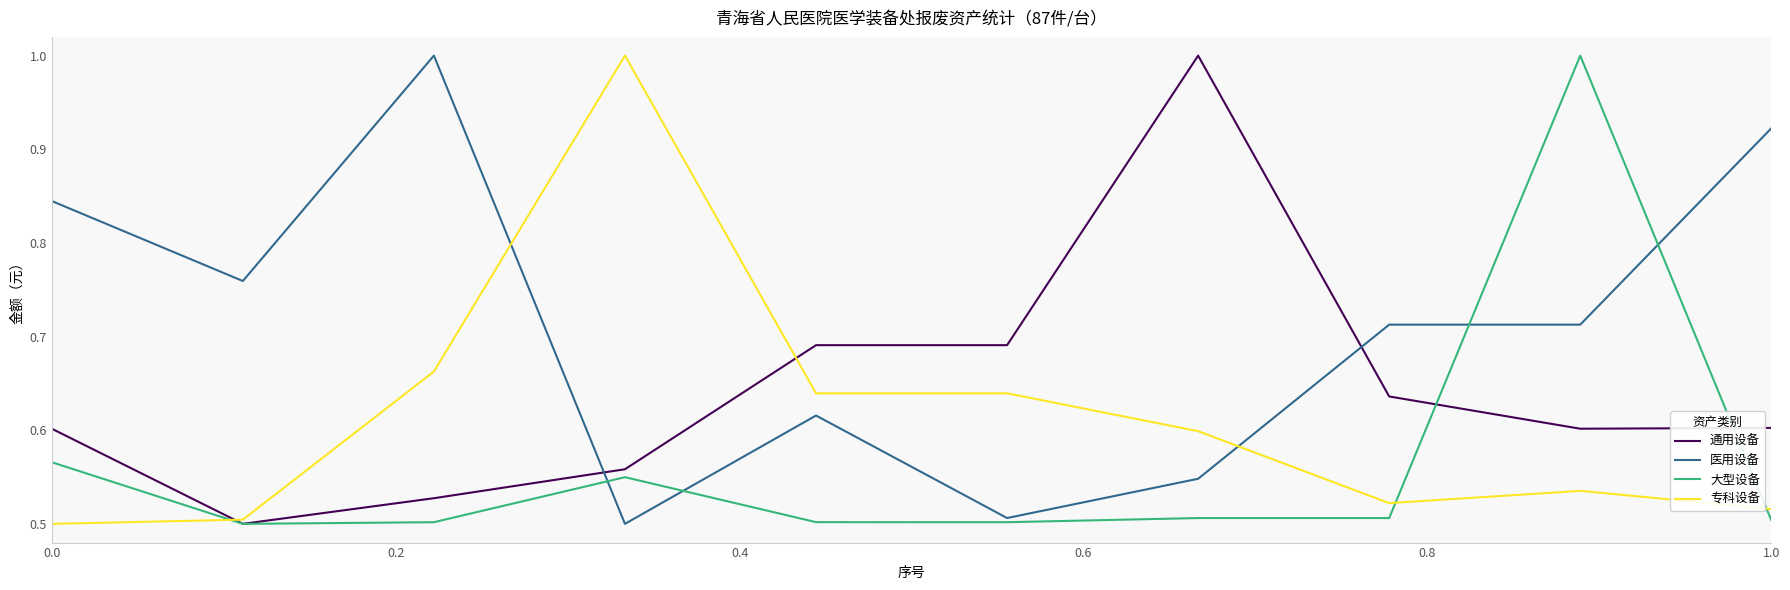

How many times do 医用设备 and 专科设备 cross each other?

2